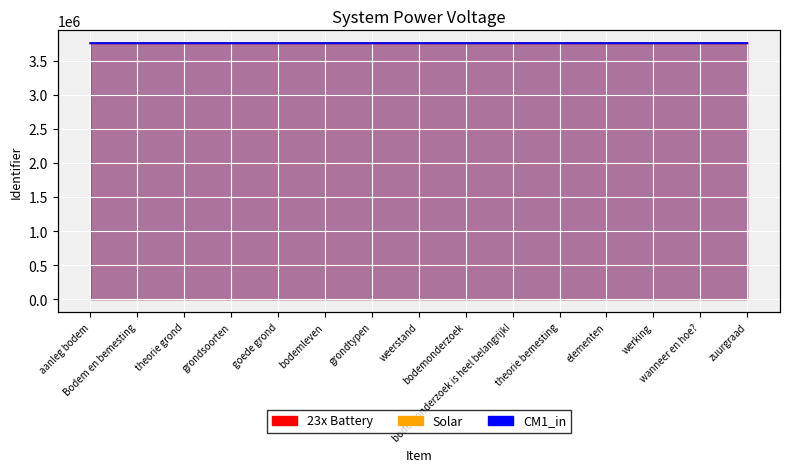

Rank the series at goede grond from highest to lowest value.

CM1_in, Solar, 23x Battery